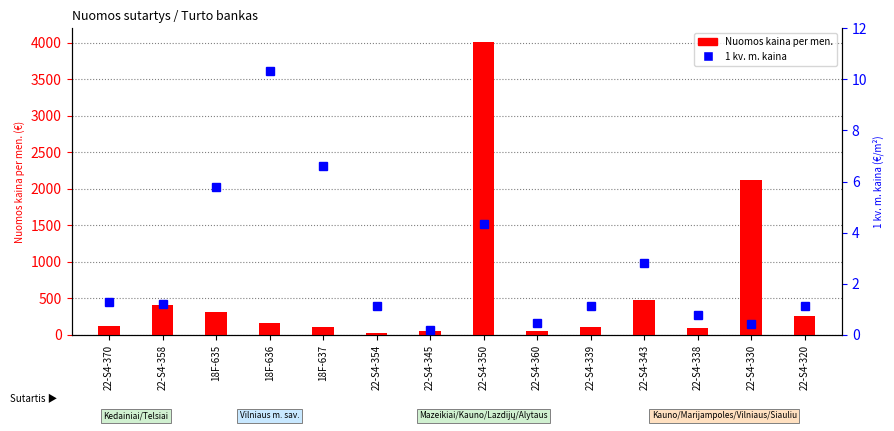

What position from the right is 22-S4-360?

6